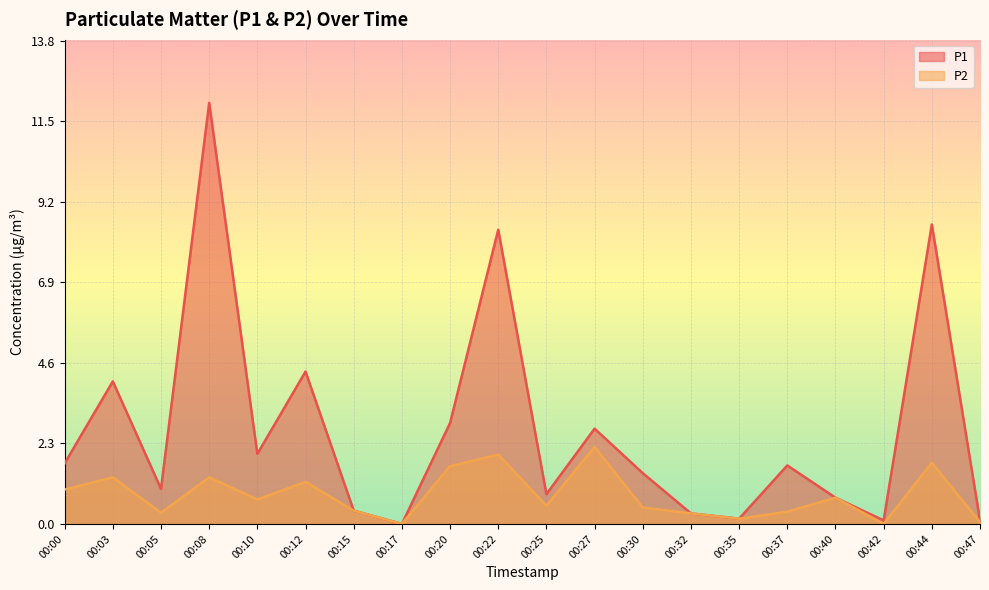

At which label does P1 reach its minimum?

00:17